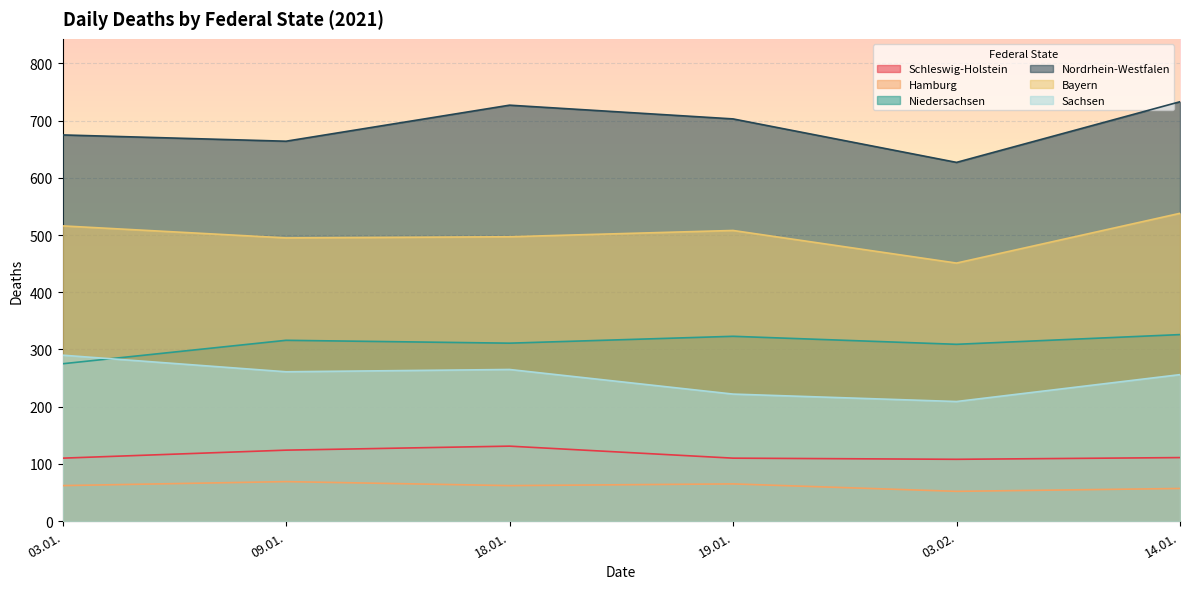

At 18.01., list the series in order from smallest to largest.

Hamburg, Schleswig-Holstein, Sachsen, Niedersachsen, Bayern, Nordrhein-Westfalen